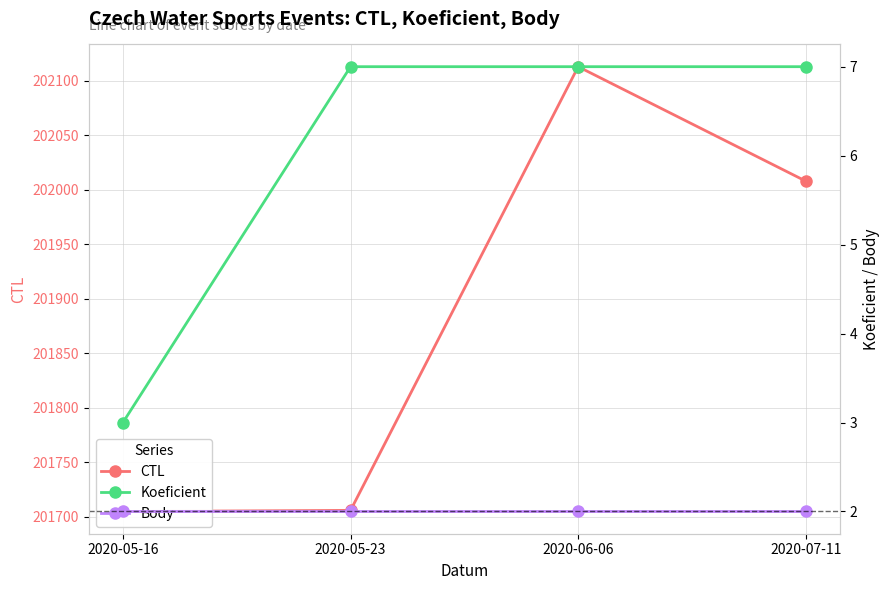

Which category has the lowest value across all series?

2020-05-16